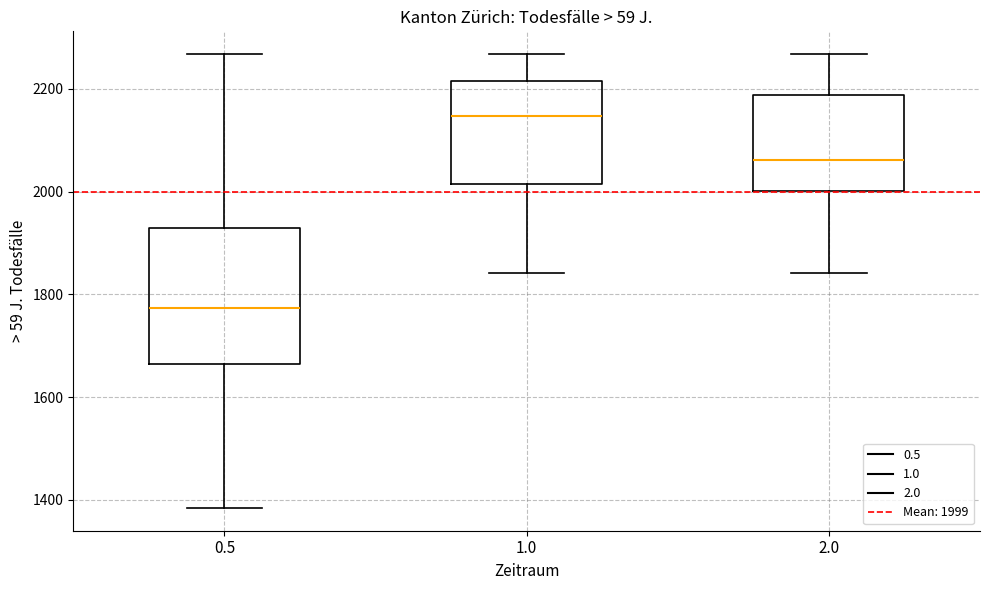

Which box's median line is the lowest?

0.5